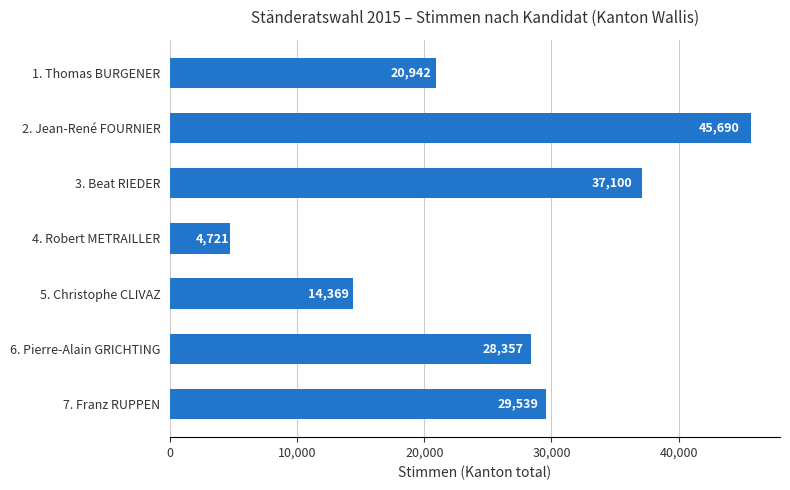

Reading bottom to top, list all the values displayed in this chart.

7. Franz RUPPEN=29539	6. Pierre-Alain GRICHTING=28357	5. Christophe CLIVAZ=14369	4. Robert METRAILLER=4721	3. Beat RIEDER=37100	2. Jean-René FOURNIER=45690	1. Thomas BURGENER=20942